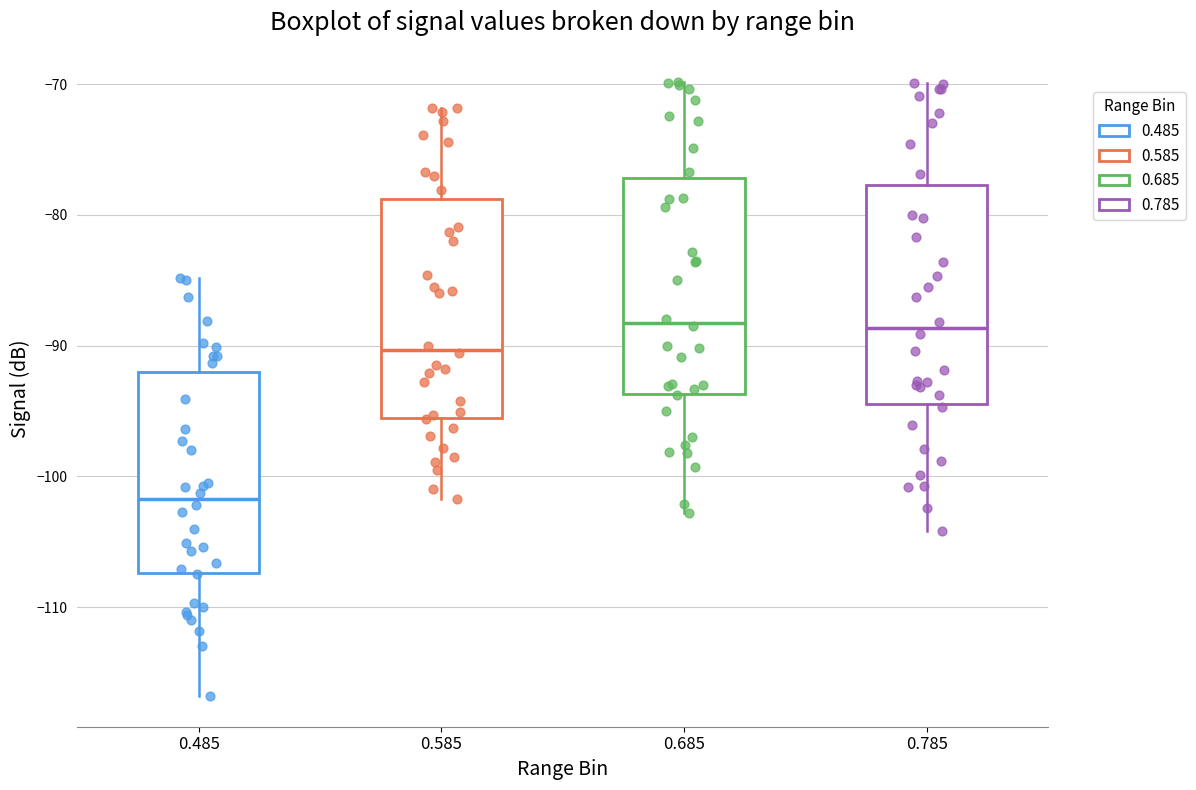

Reading left to right, transcribe this box plot: for each box, give where its median line is, the range the box spans, and where its two whiskers end, as read against the y-axis. The values are not printed on the chart, so give them approximately, as read against the axis.

0.485: median -102, box -107 to -92, whiskers -117 to -85
0.585: median -90, box -96 to -79, whiskers -102 to -72
0.685: median -88, box -94 to -77, whiskers -103 to -70
0.785: median -89, box -94 to -78, whiskers -104 to -70